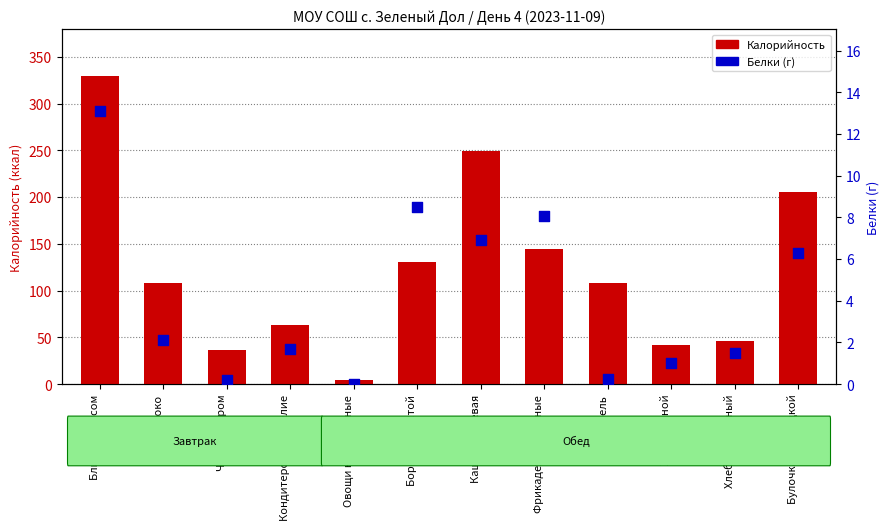

Which series contains the highest Y value?

Калорийность